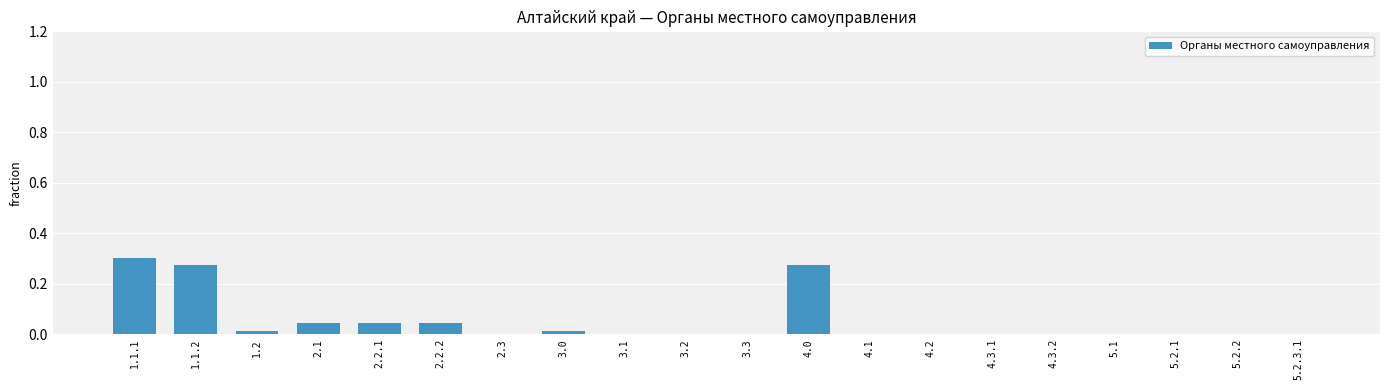

Which has a higher value, 2.1 or 1.1.1?

1.1.1